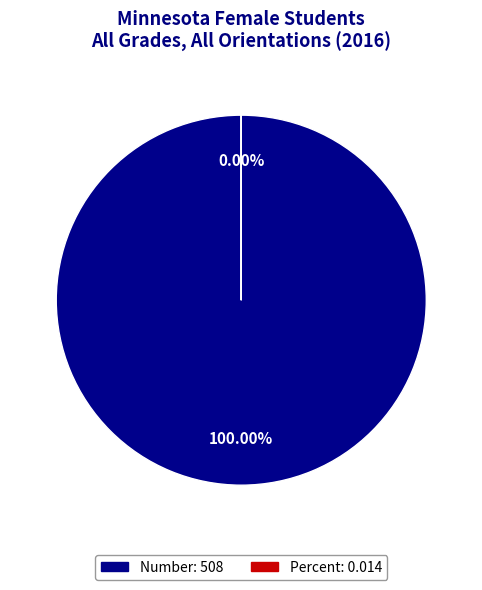

How many segments does this pie chart have?

2